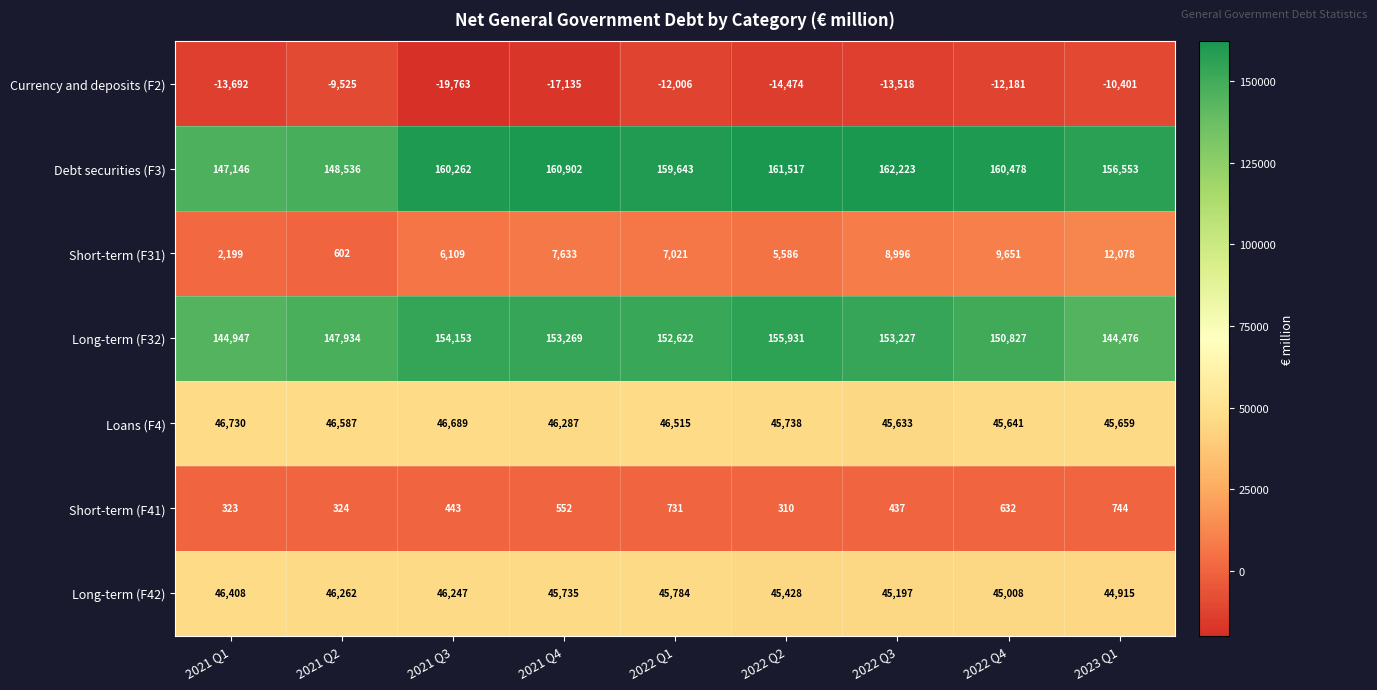

What is the sum of all Short-term (F41) values?

4496